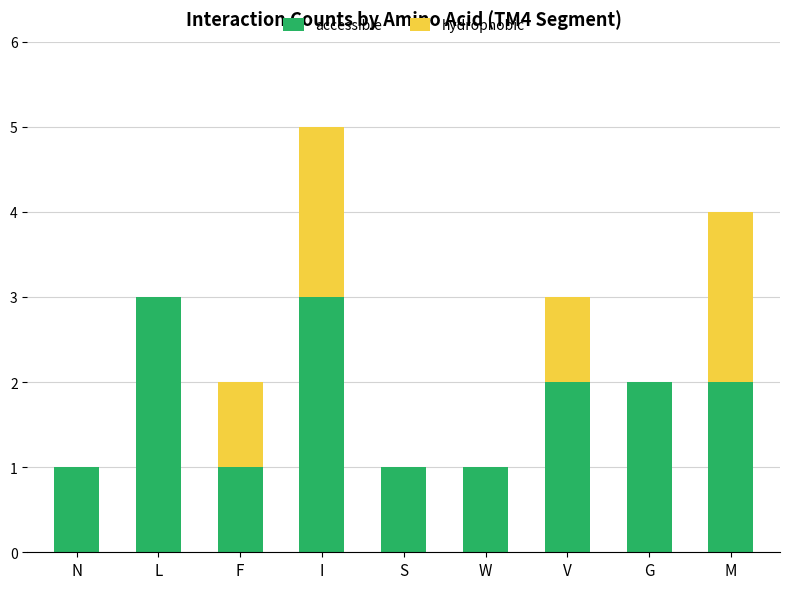

Read the accessible value at F.

1